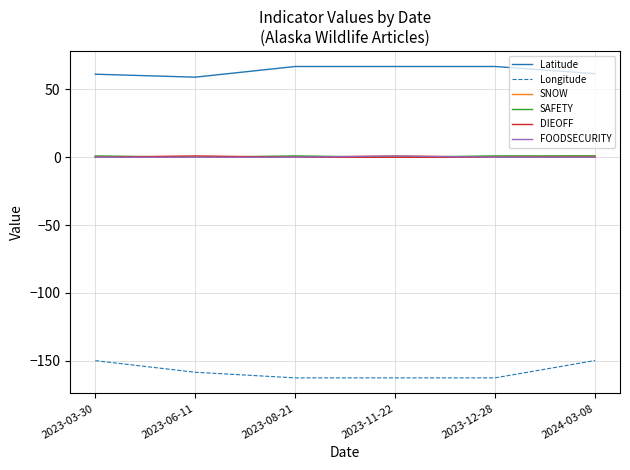

What is the sum of the Longitude values at 2024-03-08 and 2023-08-21?

-312.4